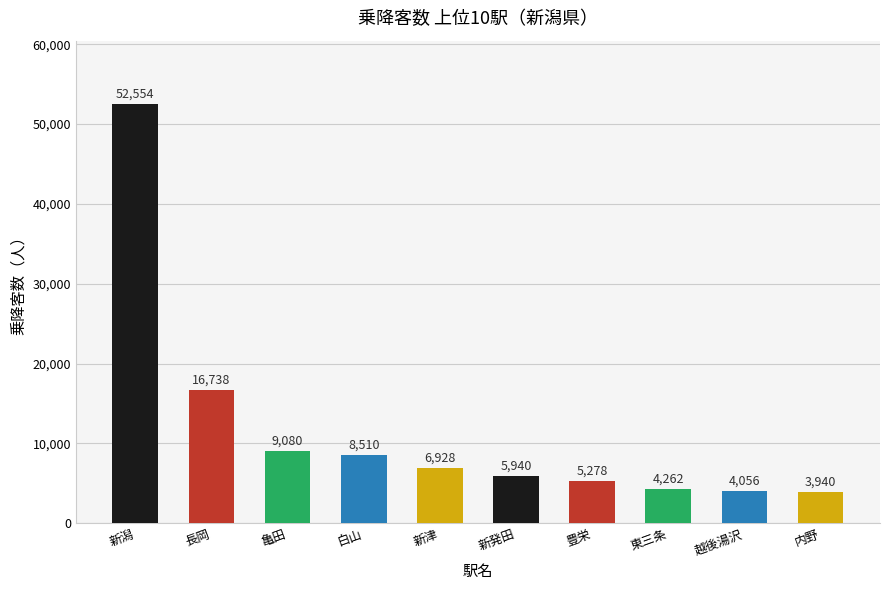

What is the label of the 7th bar from the left?

豊栄